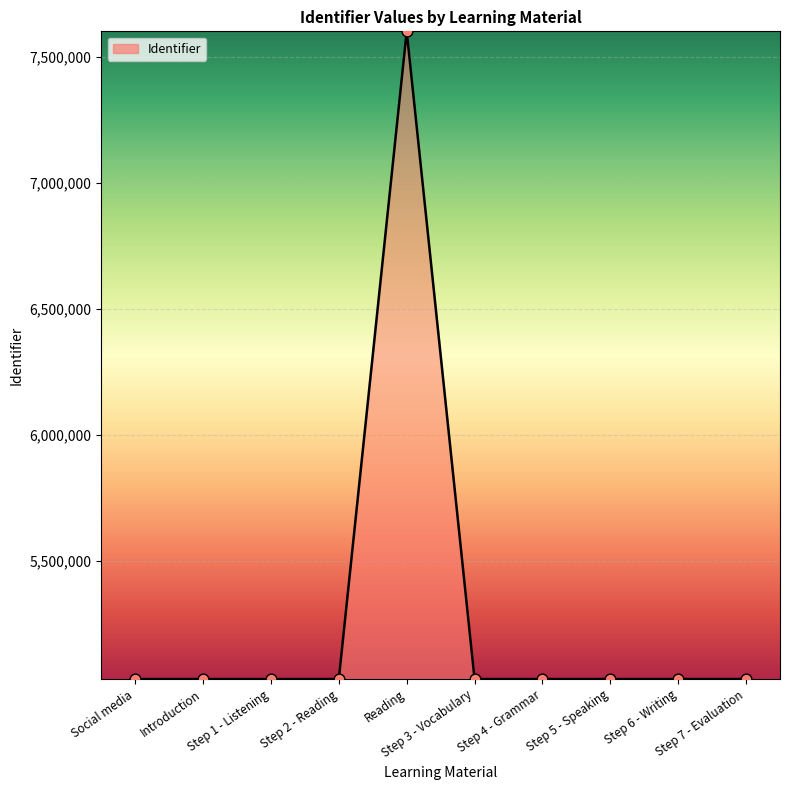

What is the ratio of the value at Step 7 - Evaluation to the value at Reading?

0.7